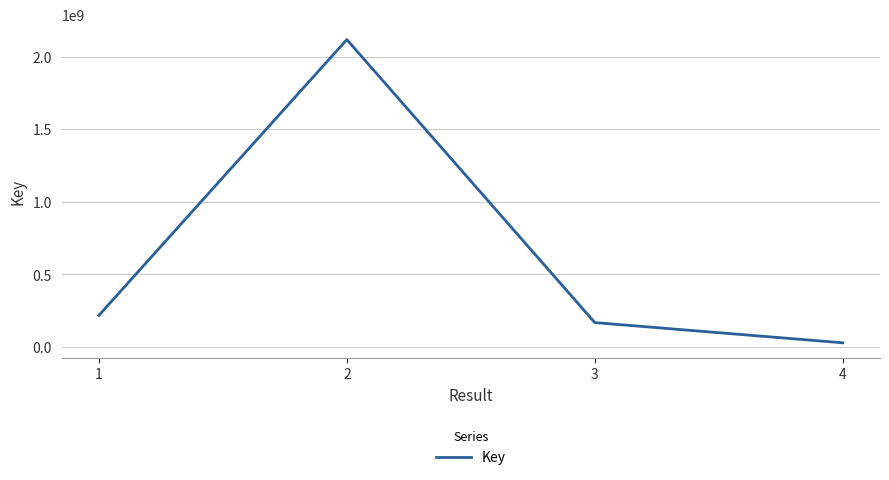

Reading left to right, what are all the values shown in this chart?

217189562	2117862932	167516656	28216617